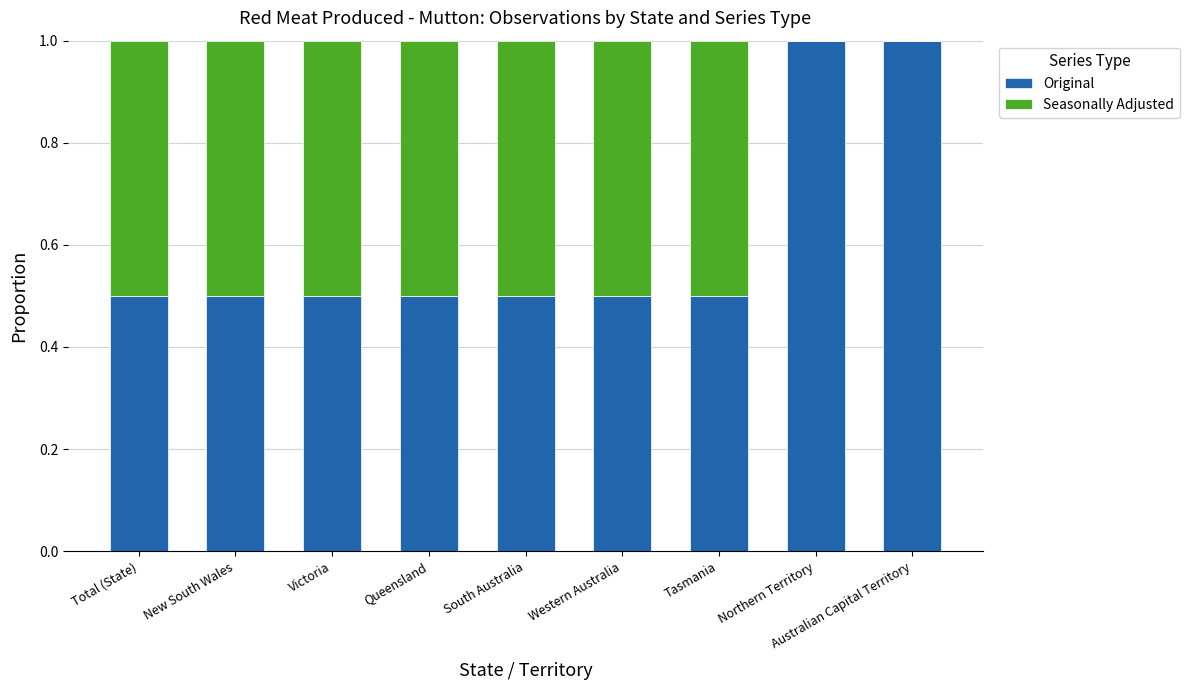

What is the sum of all Original values?

5.5